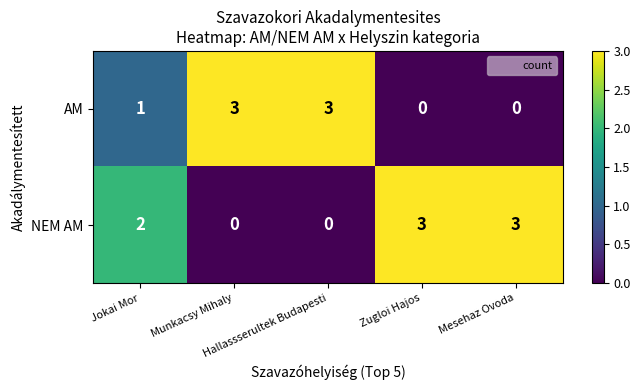

How many NEM AM values are between 0 and 3?

5